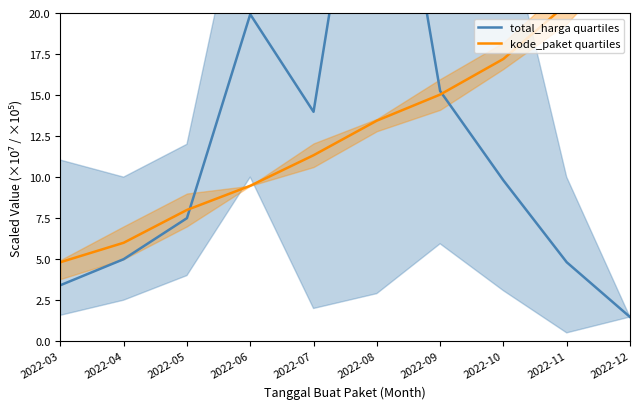

Which category has the lowest value in the total_harga quartiles series?

2022-12